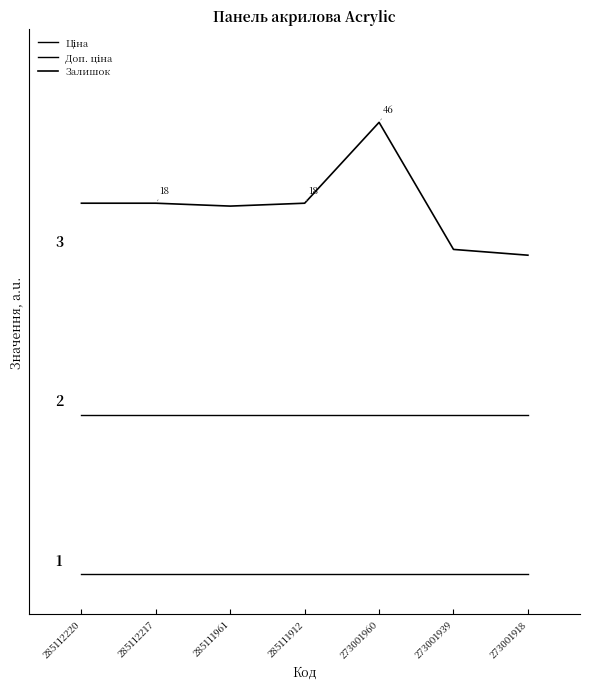

Which label corresponds to the largest value in the chart?

273001960